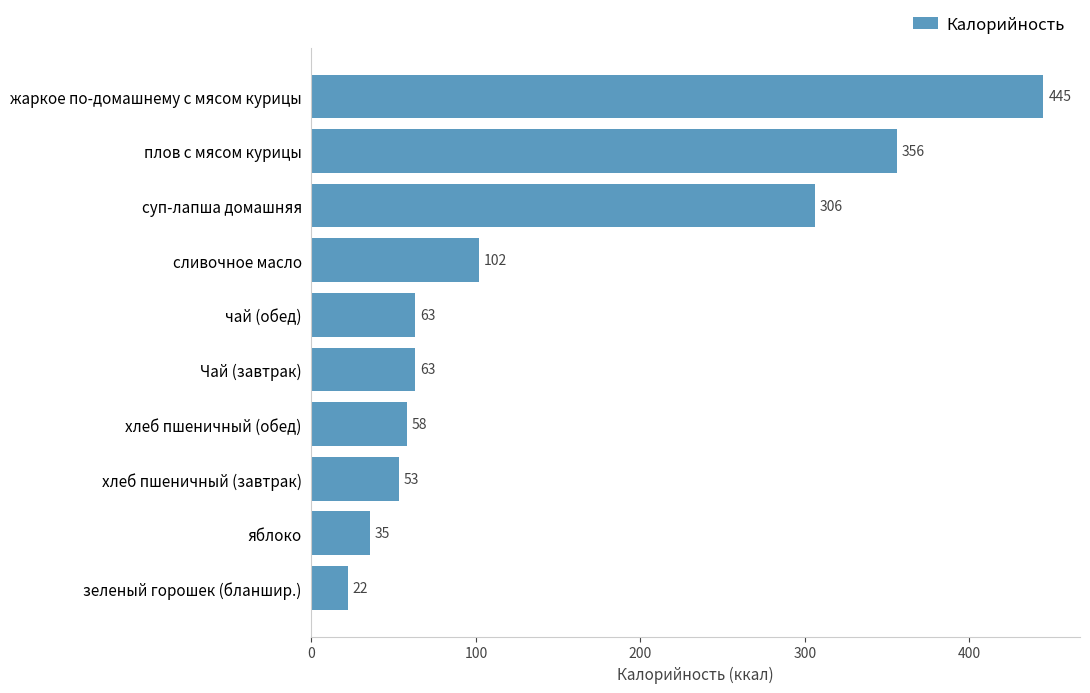

What is the greatest value displayed?

445.0